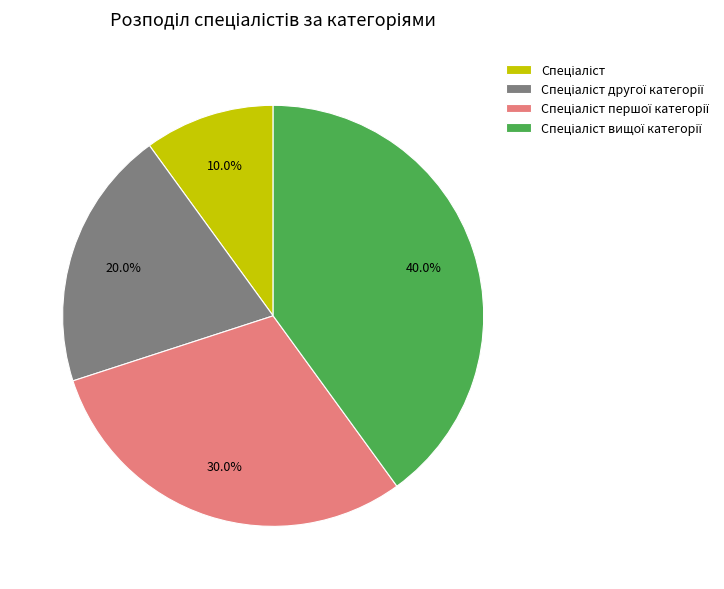

How many segments does this pie chart have?

4